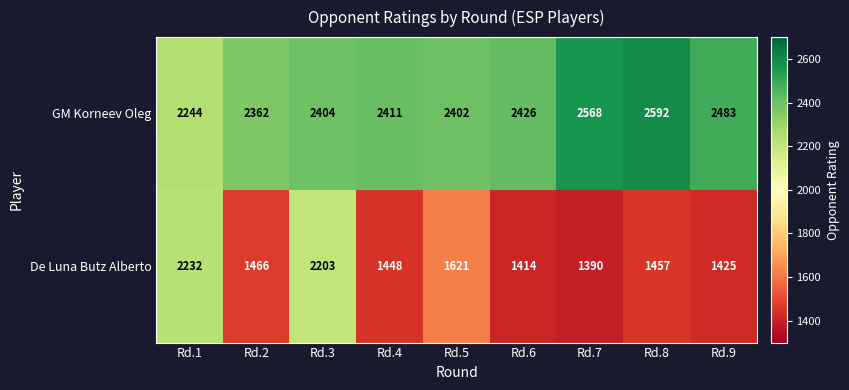

What is the total value across all series at Rd.8?

4049